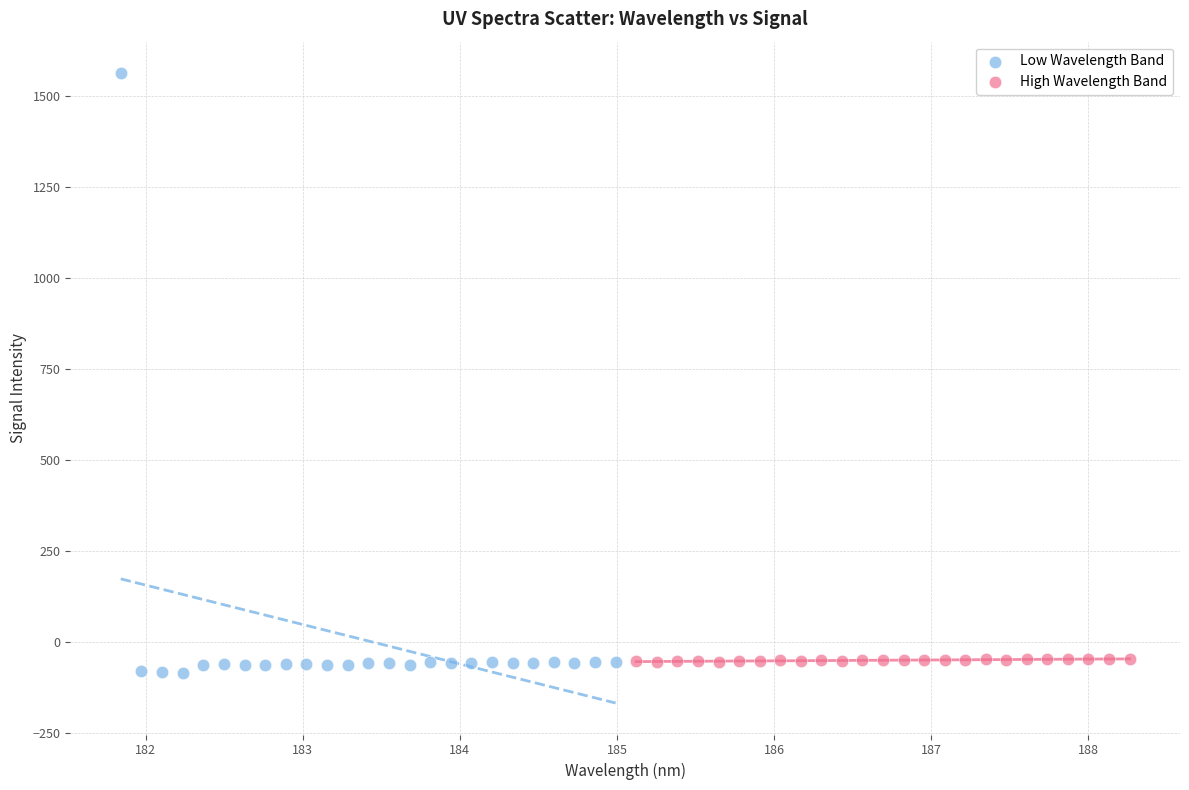

Which series reaches the maximum Y coordinate?

Low Wavelength Band